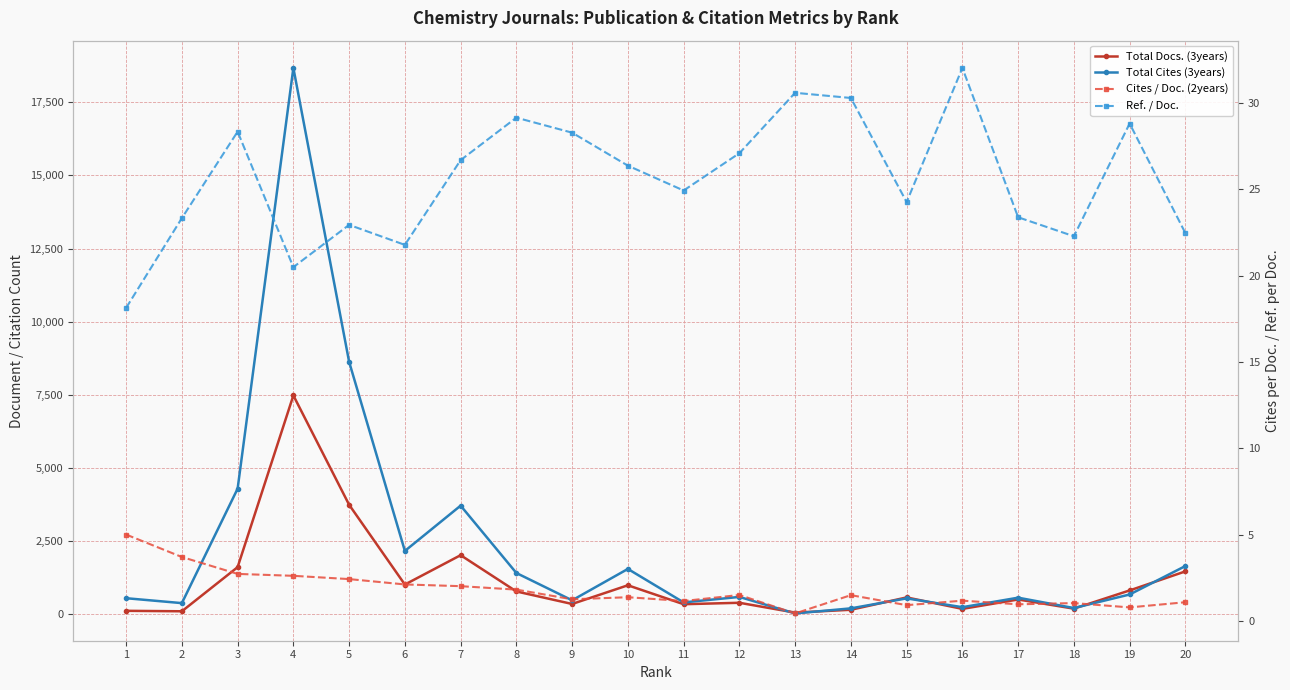

How many series are shown in this chart?

4